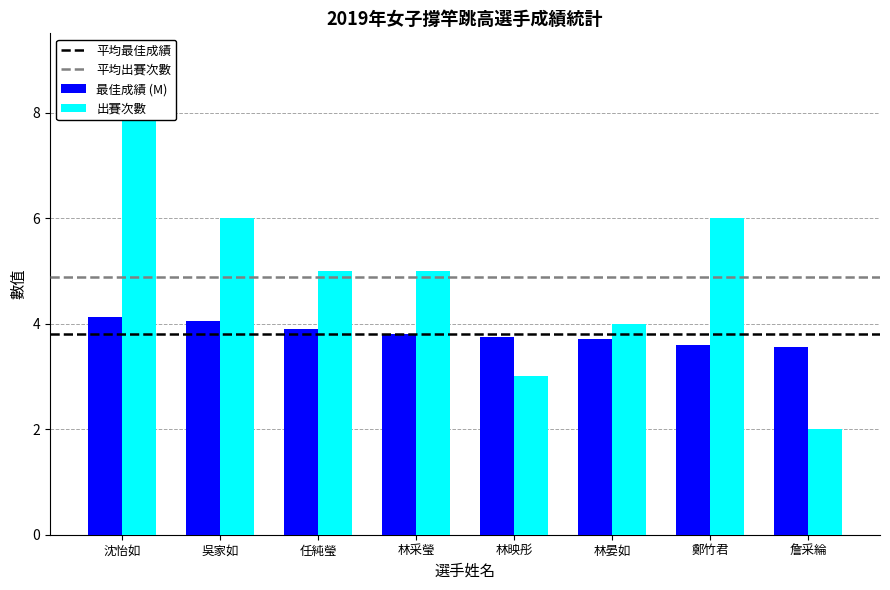

What is the label of the 6th bar from the right?

任純瑩